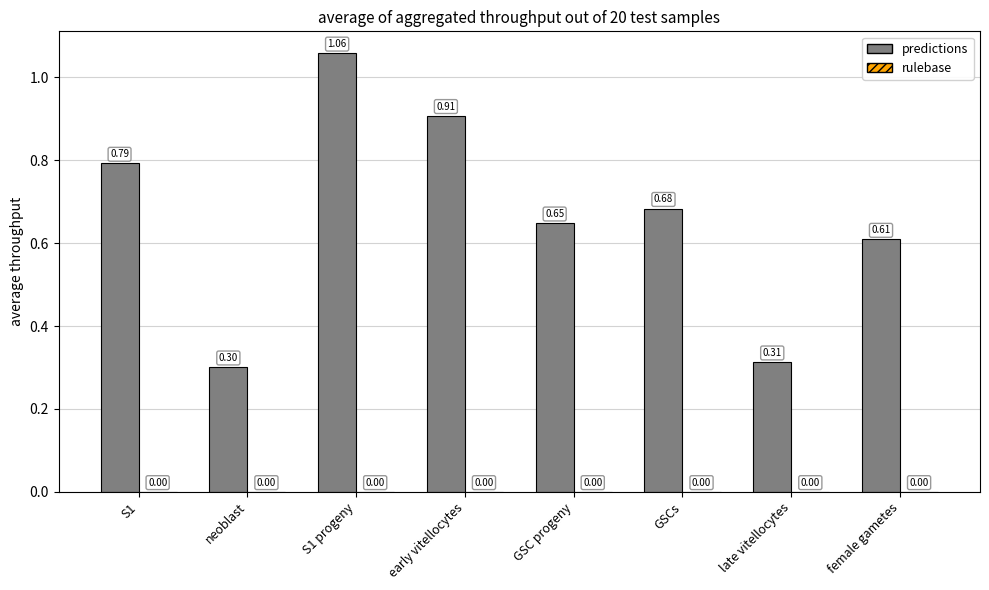

Which series has the largest total across all categories?

predictions